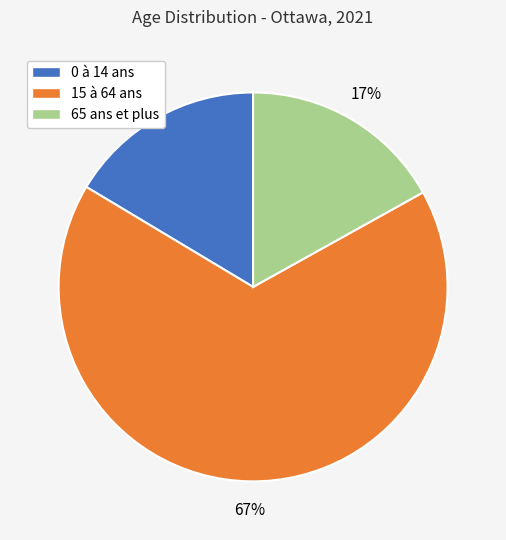

To the nearest percent, what is the difference between the 0 à 14 ans and 65 ans et plus slice percentages?

1%